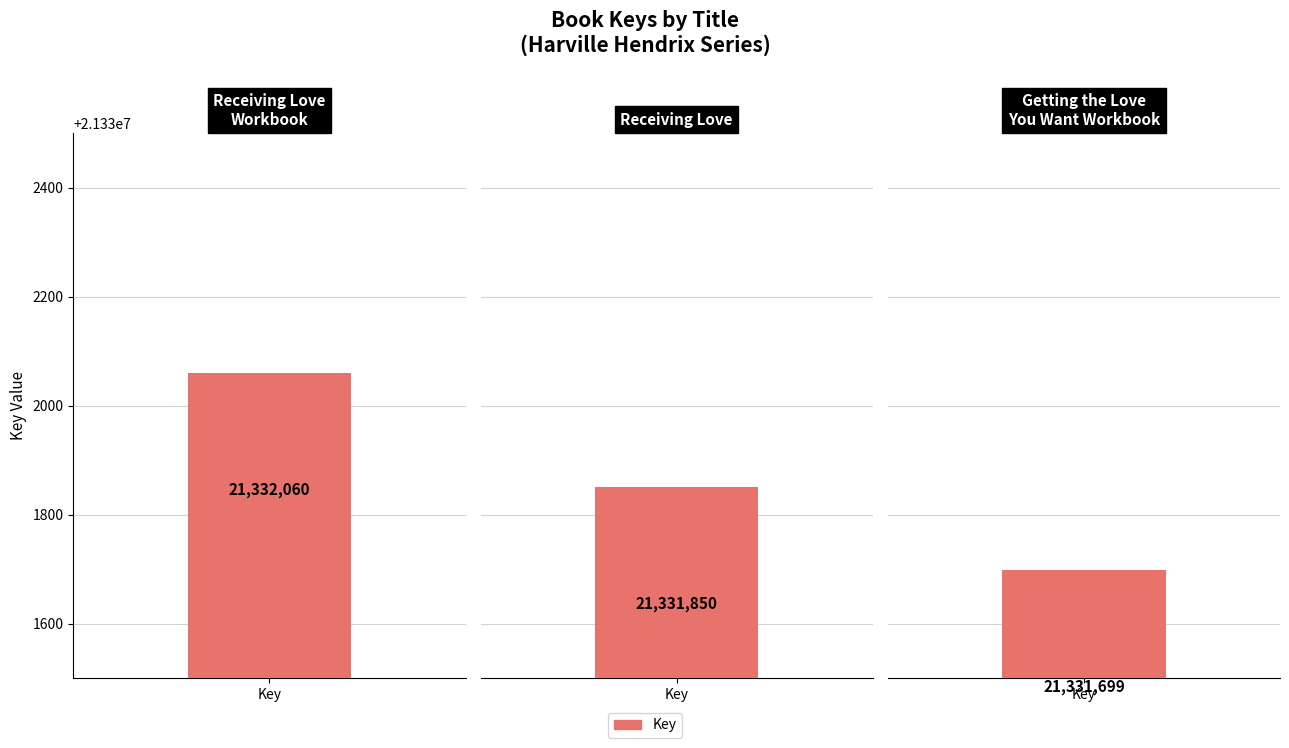

The value at Receiving Love Workbook is 21332060. True or false?

True